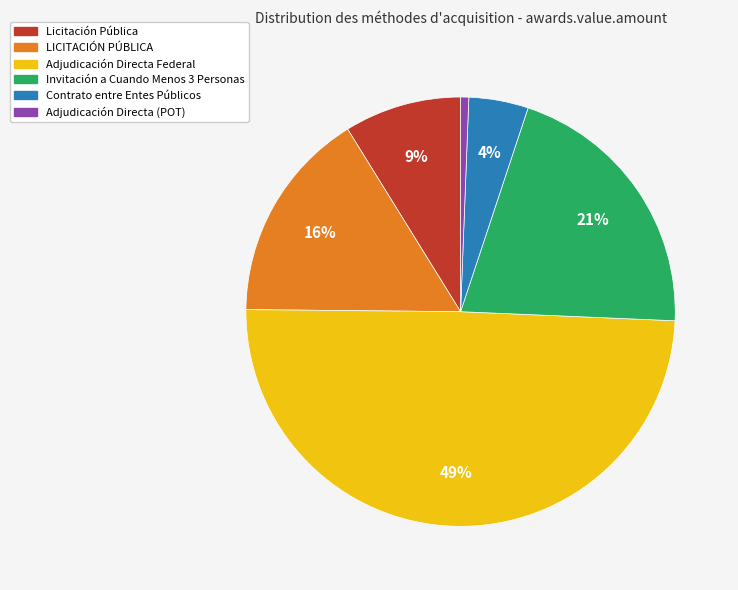

Is there any slice that represents more than half of the pie?

No